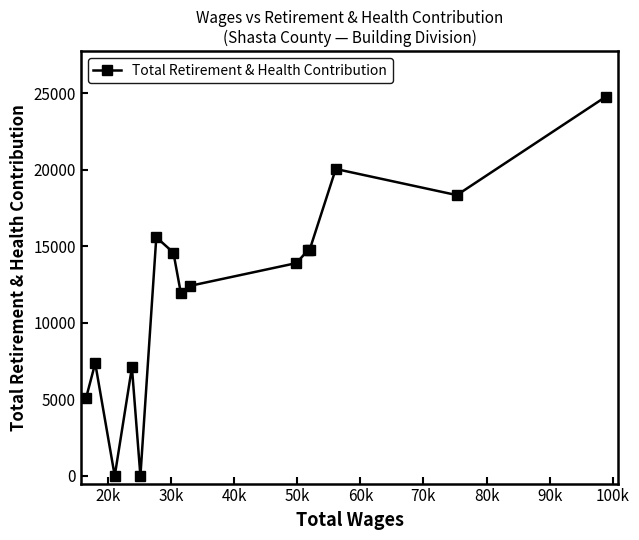

How many data points are less than 13910?

7